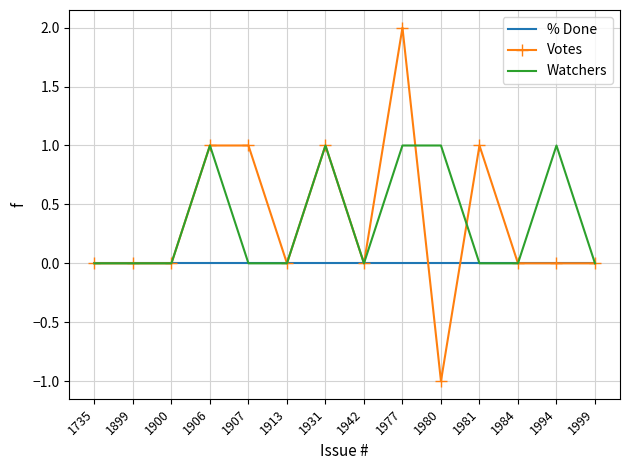

At which category does the chart reach its minimum across all series?

1980